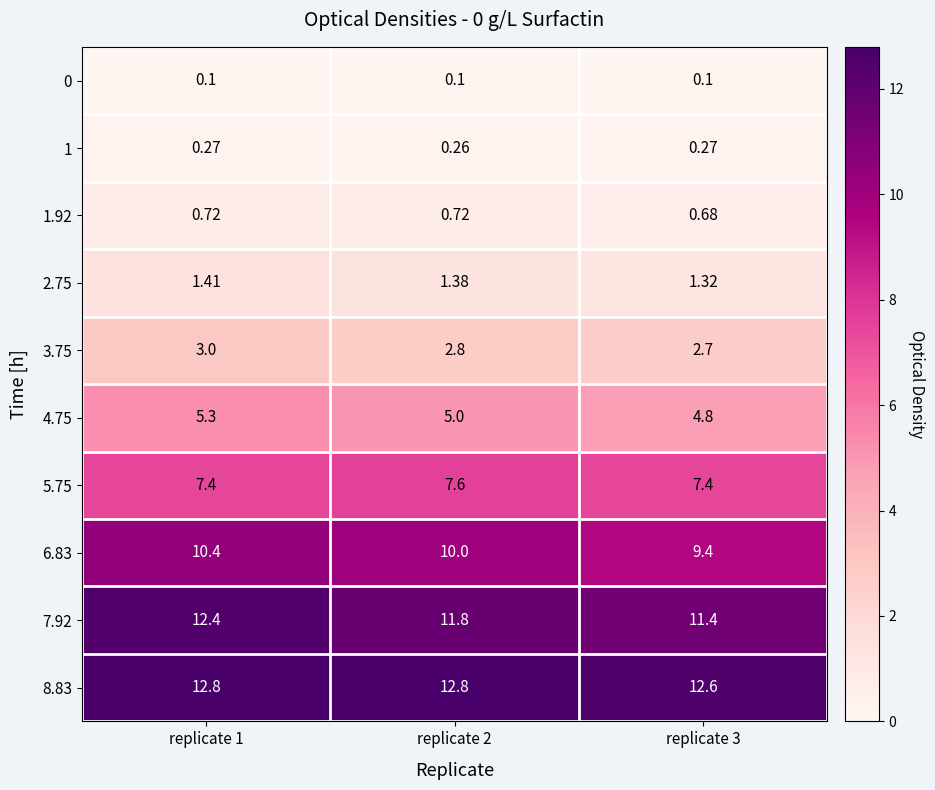

Is the value of 3.75 at replicate 3 greater than the value of 2.75 at replicate 1?

Yes